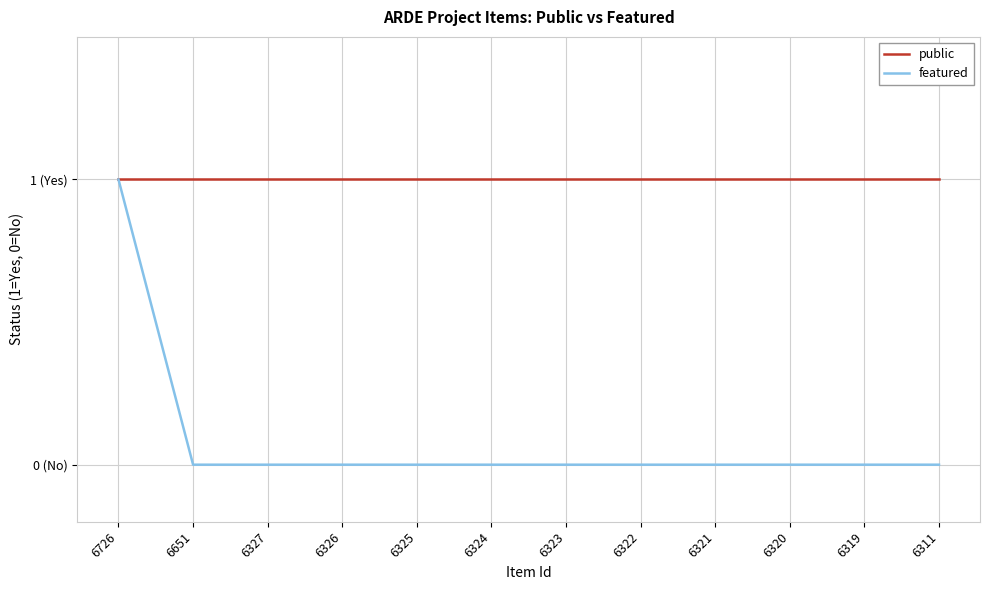

What is the approximate value of public at 6726?

1